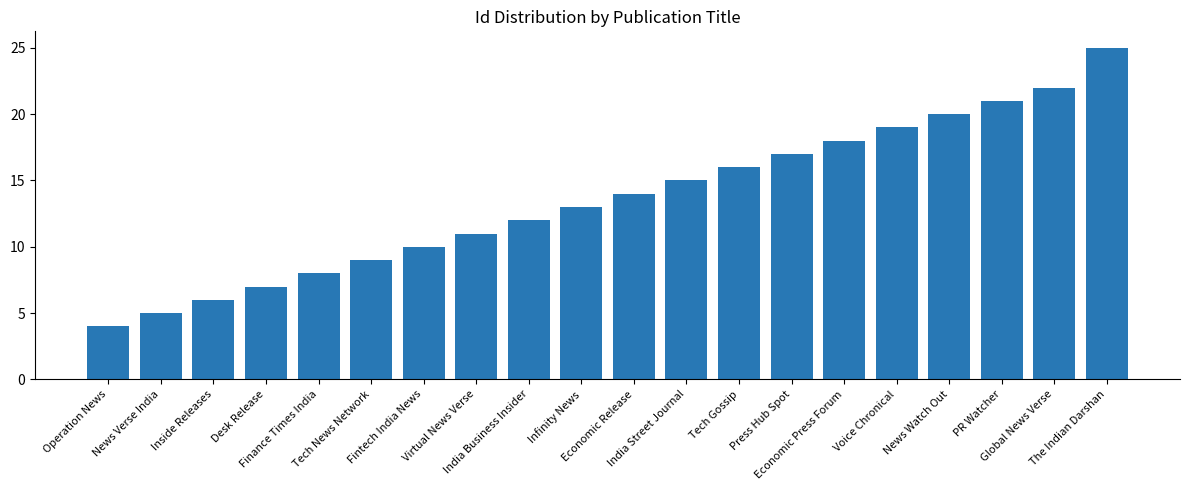

The value at Economic Press Forum is 18. True or false?

True